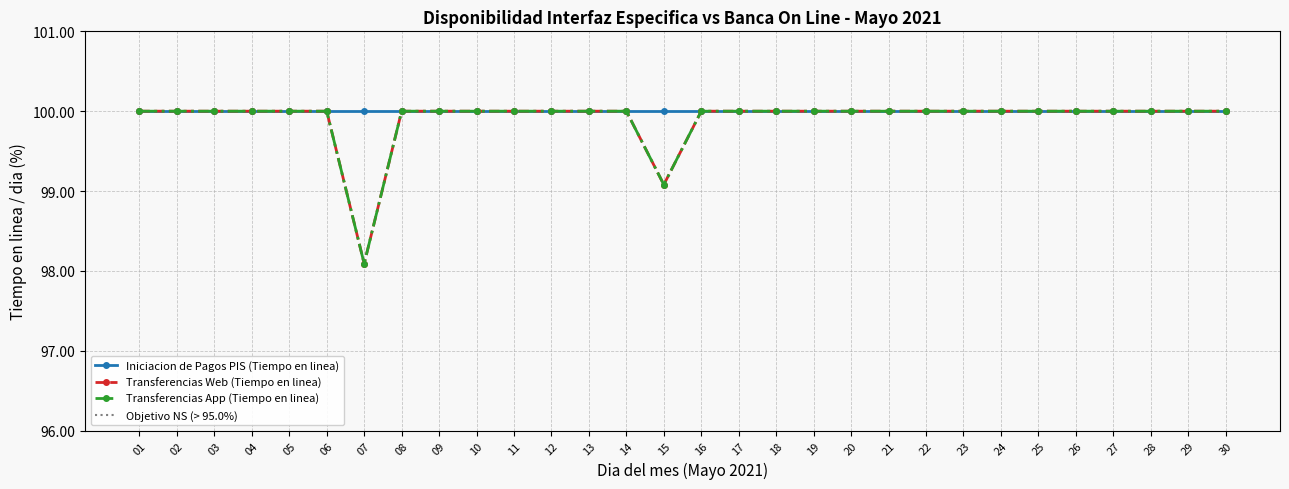

The value of Transferencias App (Tiempo en linea) at 26 is 100.0. True or false?

True